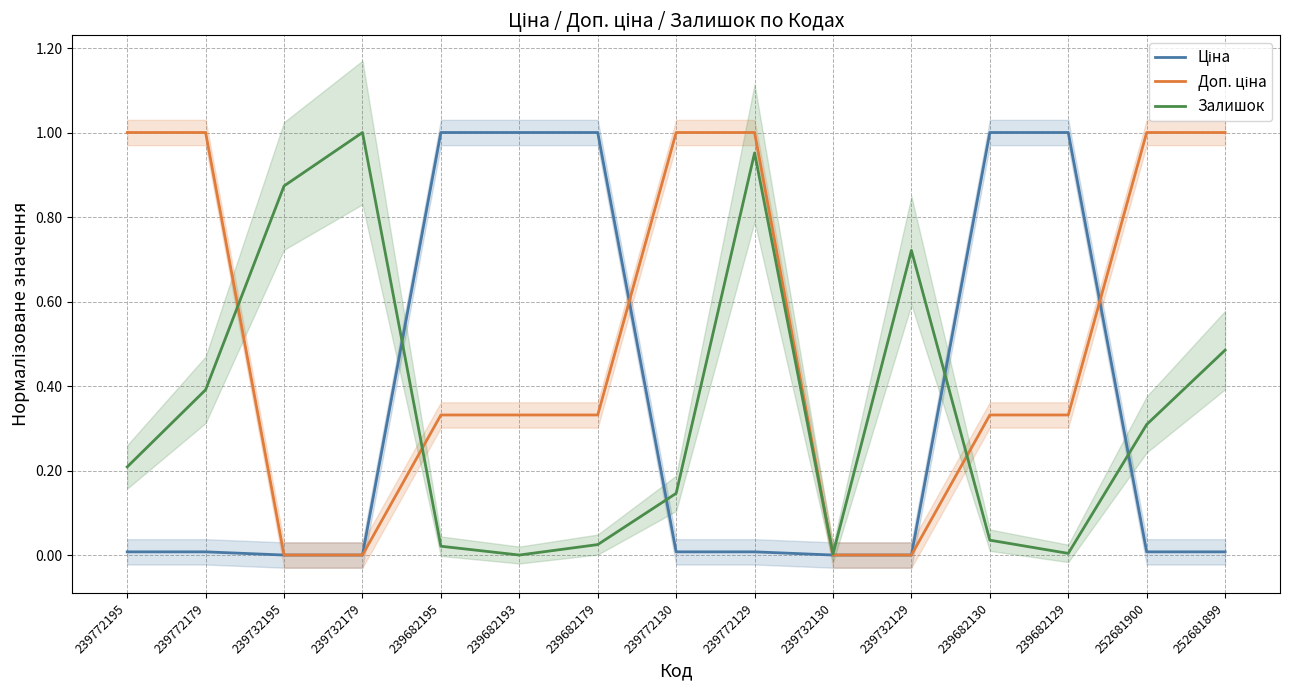

True or false: Ціна has more than 2 points higher than both neighbors.

False